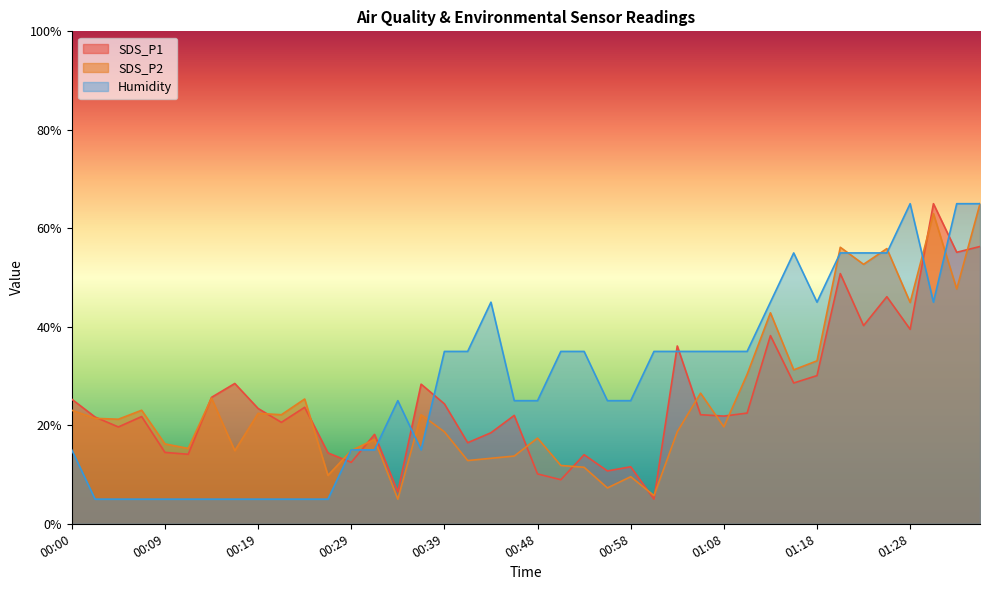

Which has a higher value, 01:35 or 00:51?

01:35